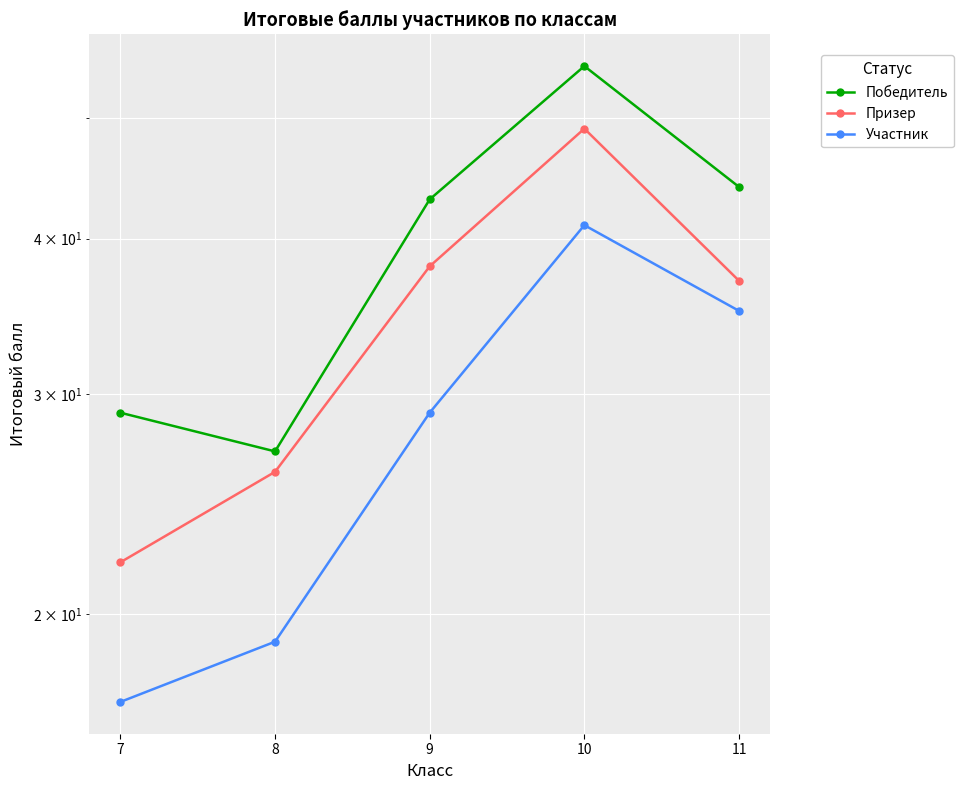

Which series has the largest range (max minus min)?

Победитель